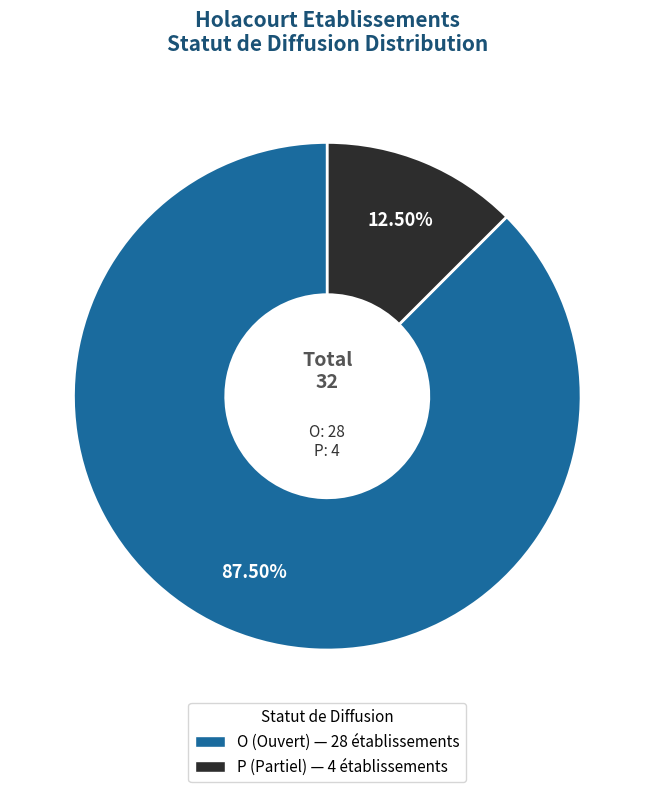

What is the smallest slice in the pie chart?

P